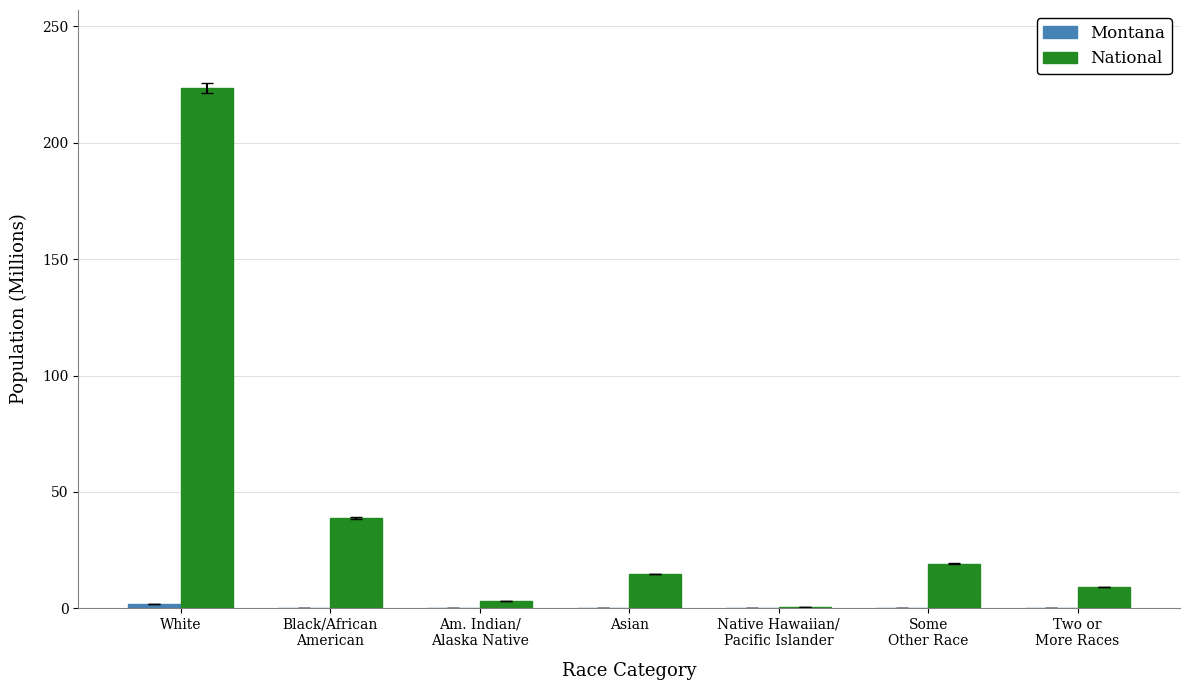

At which category does the chart reach its peak across all series?

White